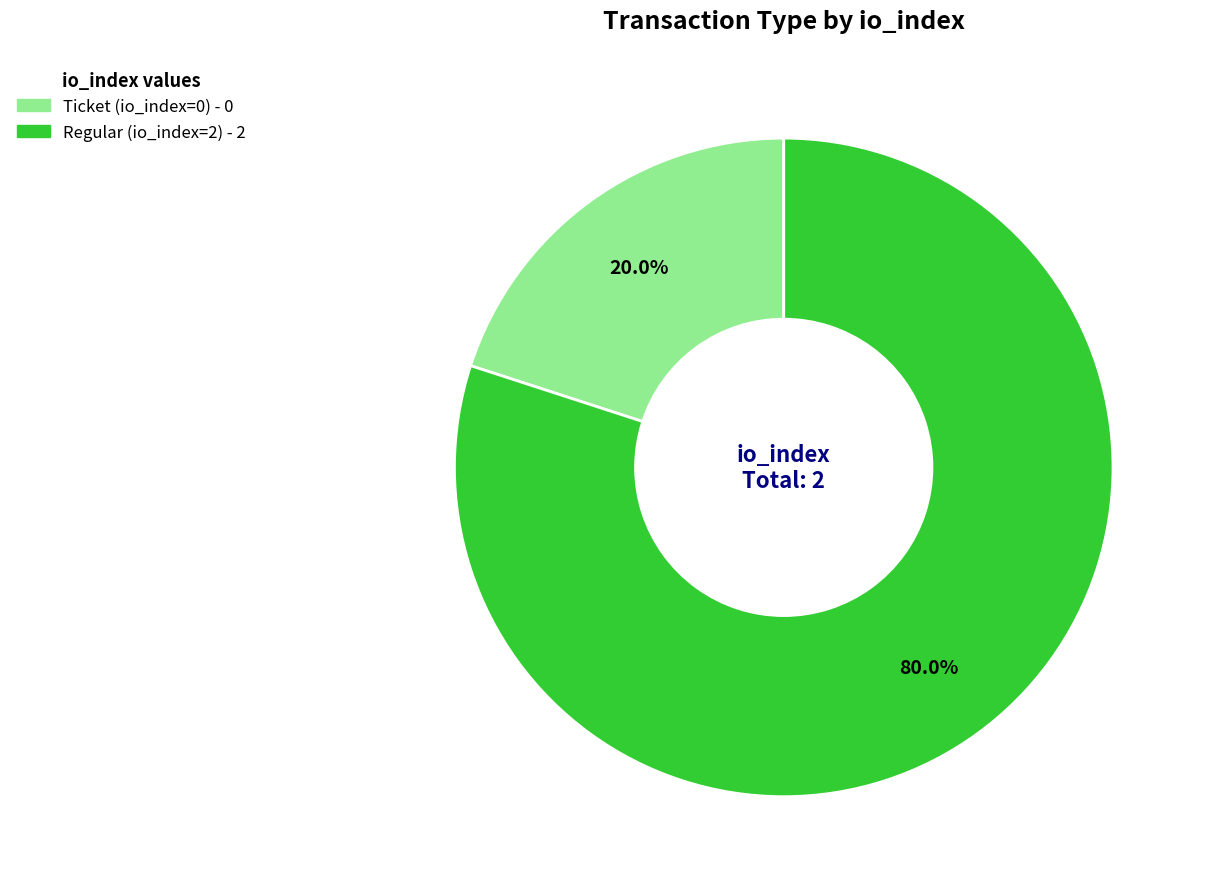

Approximately how many times larger is the value at Regular (io_index=2) compared to Ticket (io_index=0)?

4.0